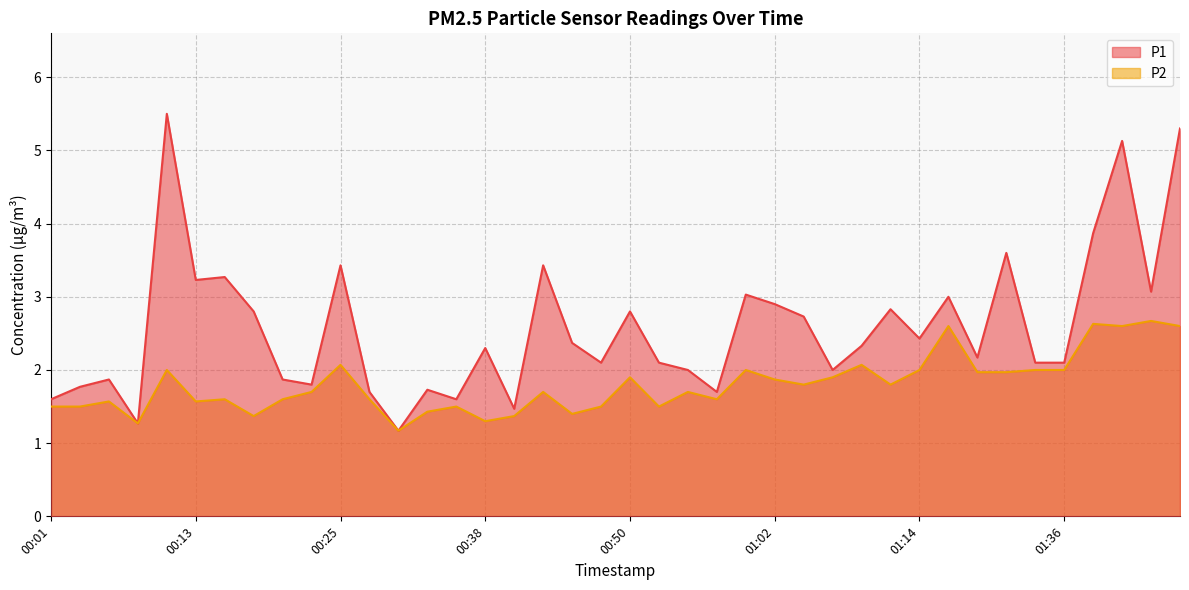

How many interior local valleys does the P1 series have?

12